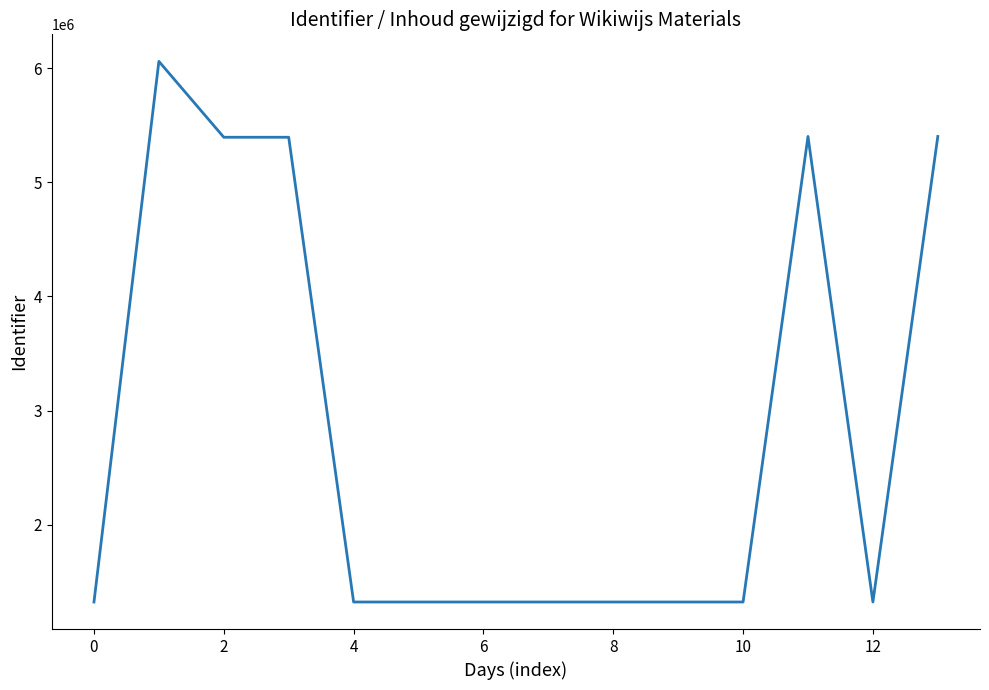

What is the difference between the maximum and minimum values?

4740359